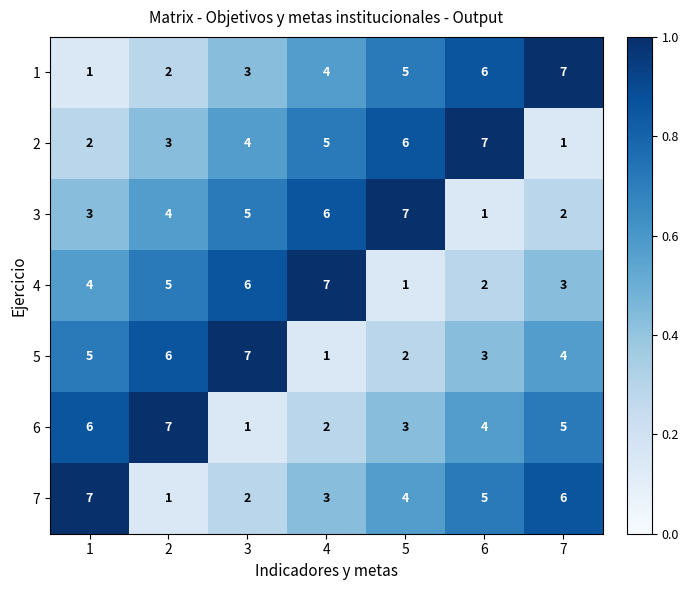

Between 4 and 5, which series saw the biggest shift?

4